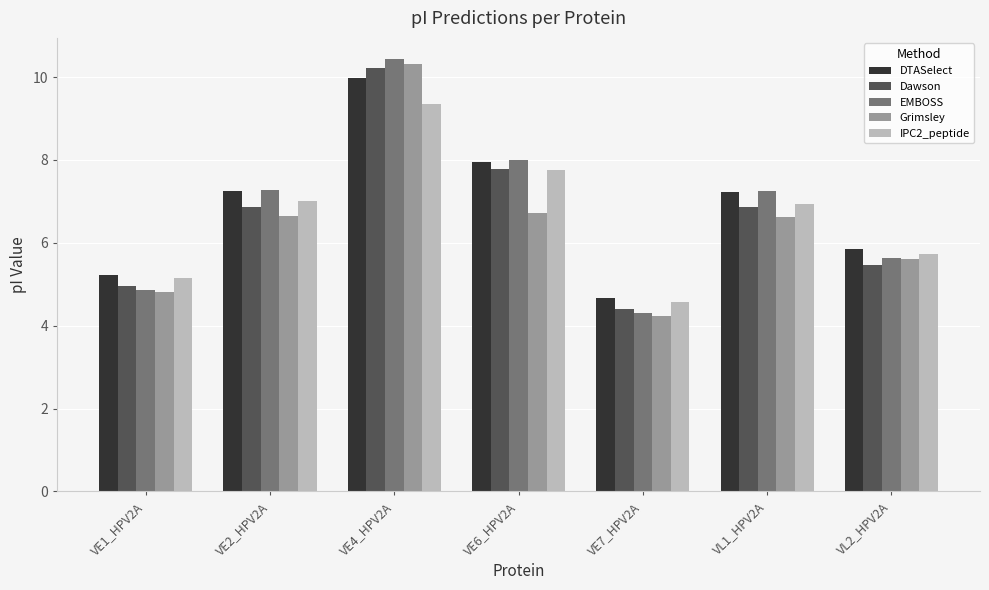

What value does the IPC2_peptide series have at VL1_HPV2A?

6.9